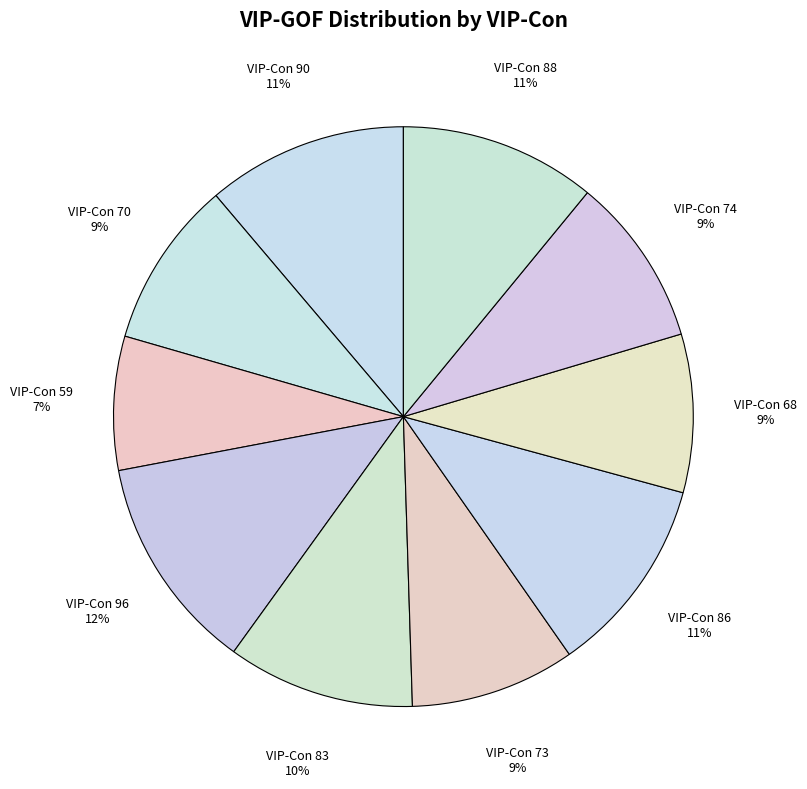

Which slice is the largest?

VIP-Con 96